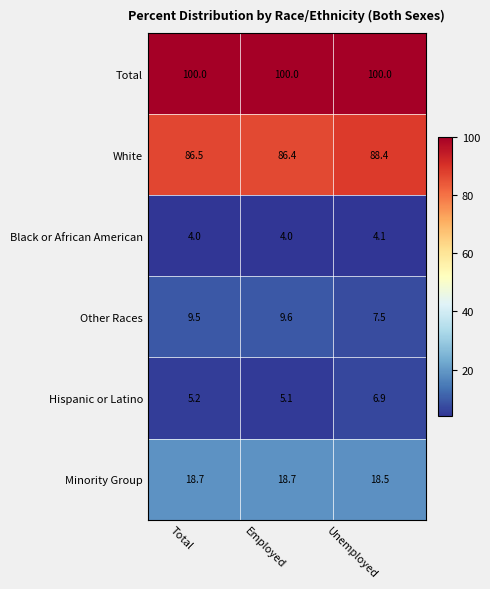

What is the difference between the highest and lowest values at Employed?

96.0